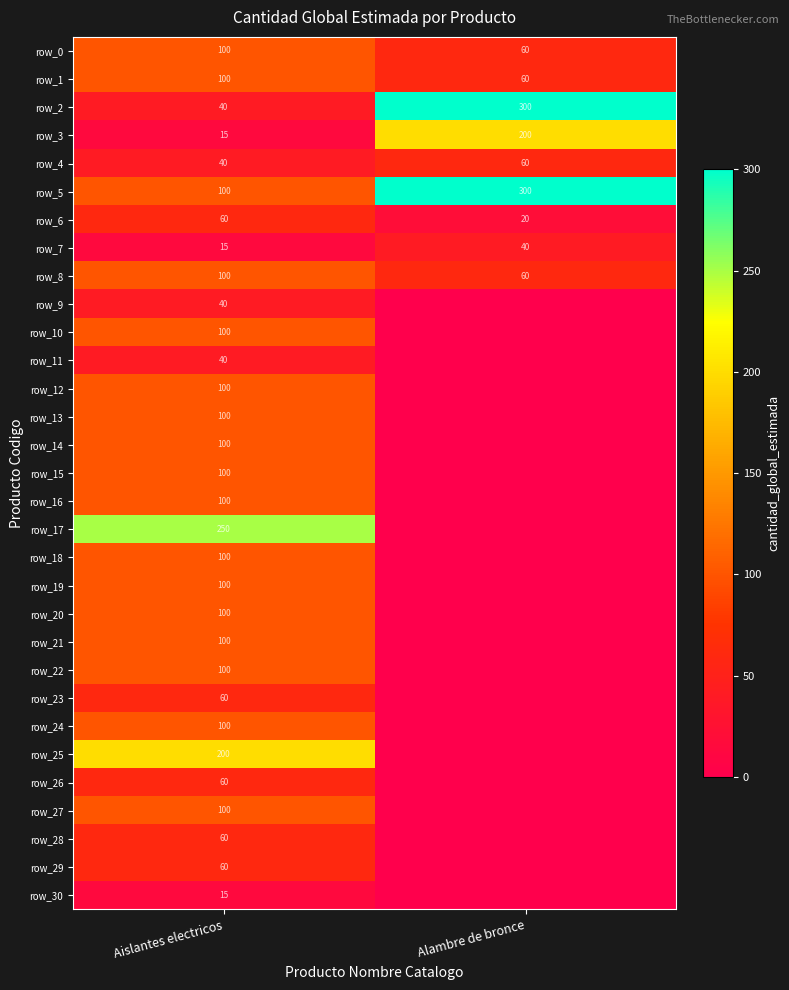

What is the maximum value for row_24?

100